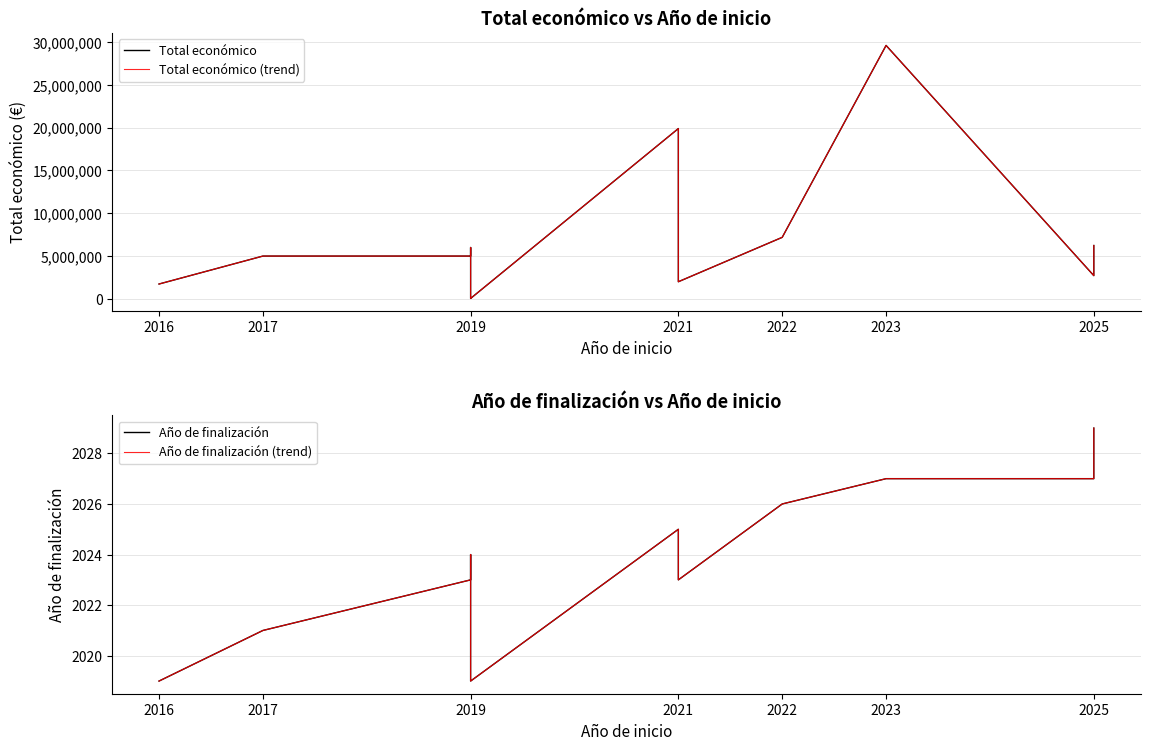

Rank the series at 2025 from highest to lowest value.

Total económico, Total económico (trend), Año de finalización, Año de finalización (trend)